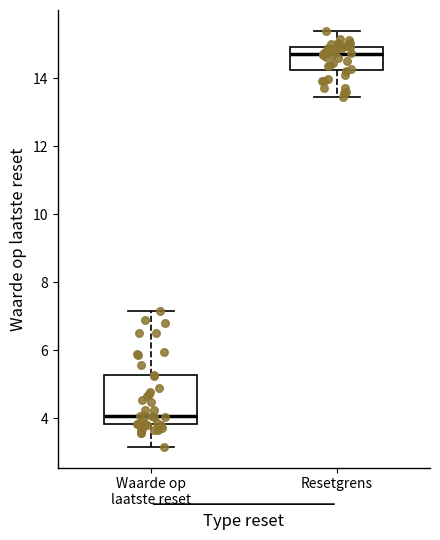

Comparing the boxes themselves (not the whiskers), which one is the tallest?

Waarde op laatste reset